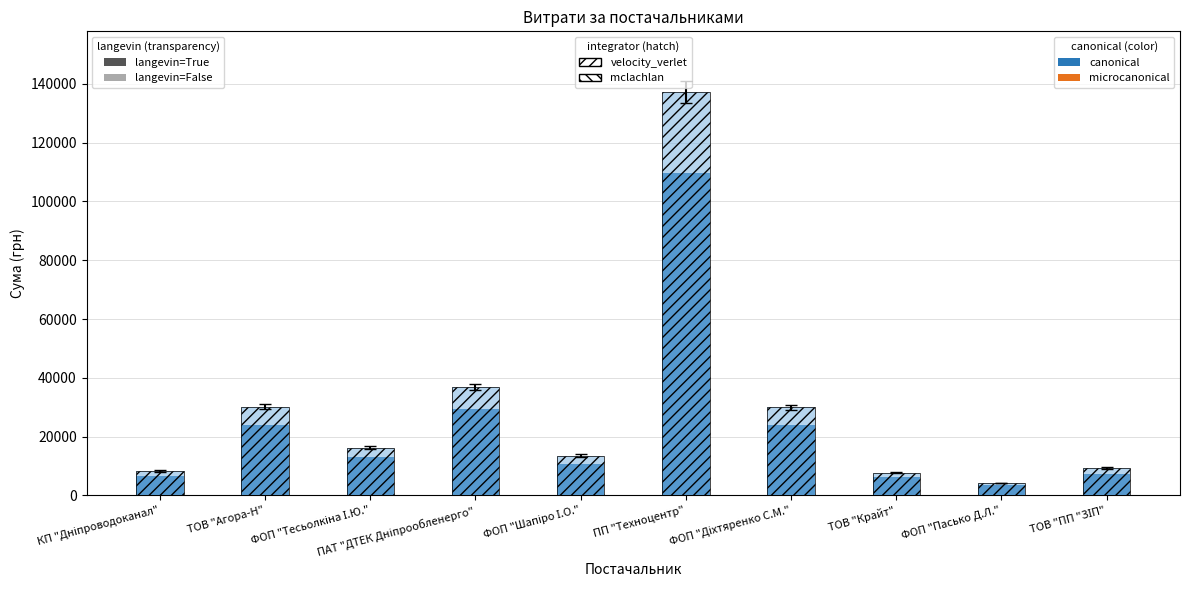

What is the difference between the Сума (грн) (hatch) values at ТОВ "ПП "ЗІП" and ТОВ "Агора-Н"?

20910.6